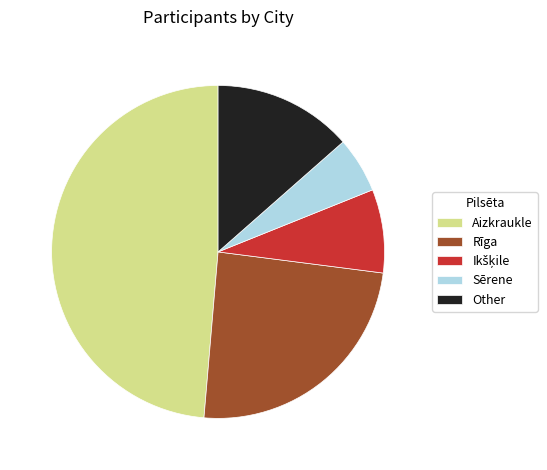

Which category has the biggest portion of the pie?

Aizkraukle